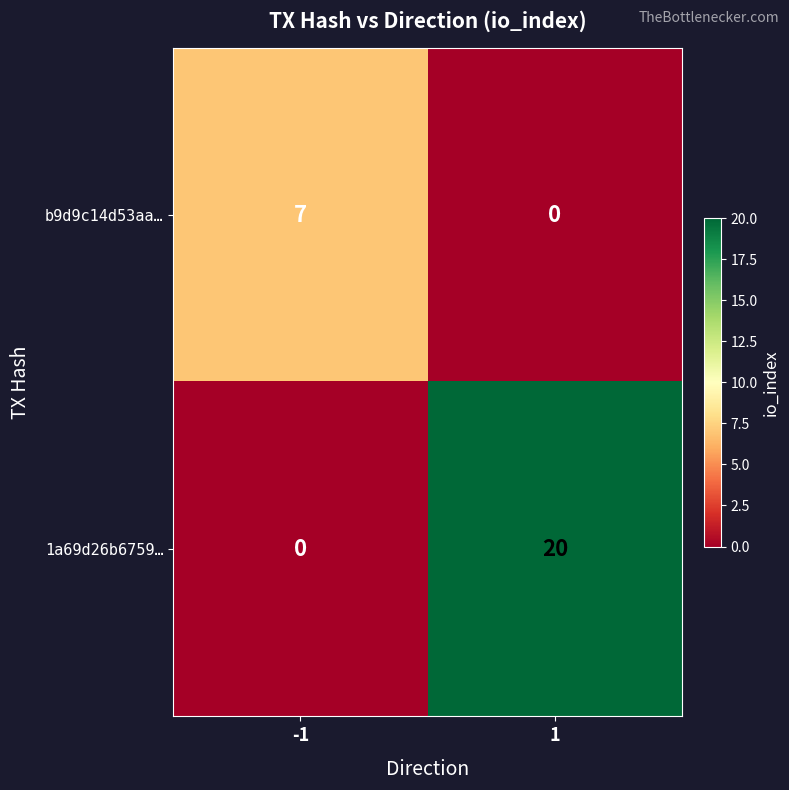

How many data points does each series have?

2